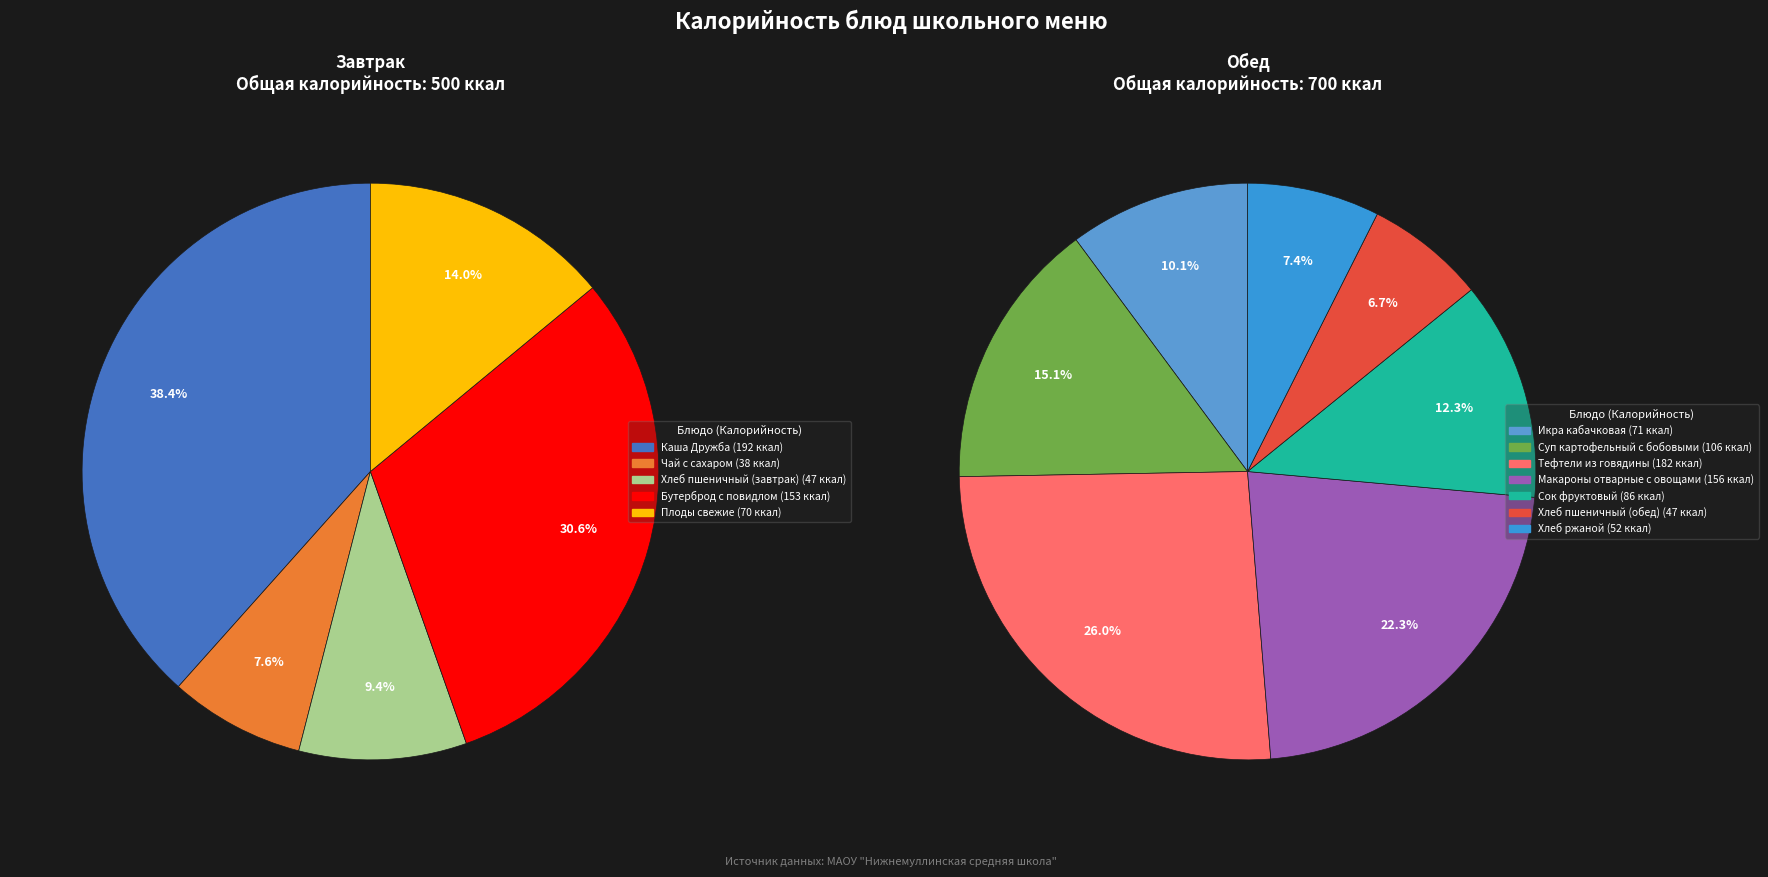

What is the change in value from Каша Дружба to Хлеб пшеничный (обед)?

-145